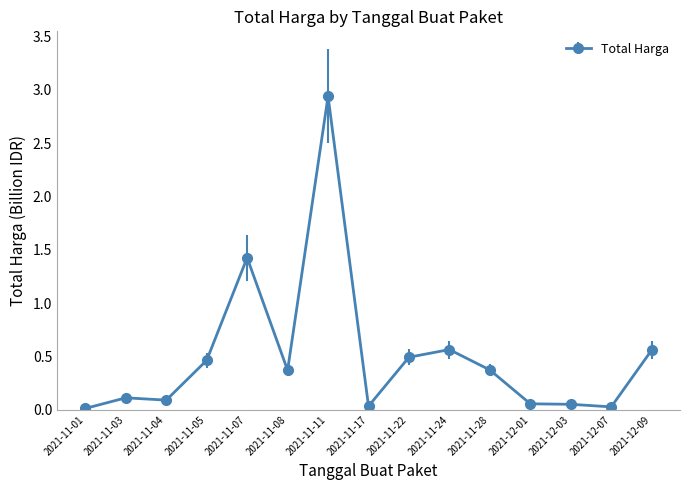

True or false: there are more than 2 points higher than both neighbors.

True